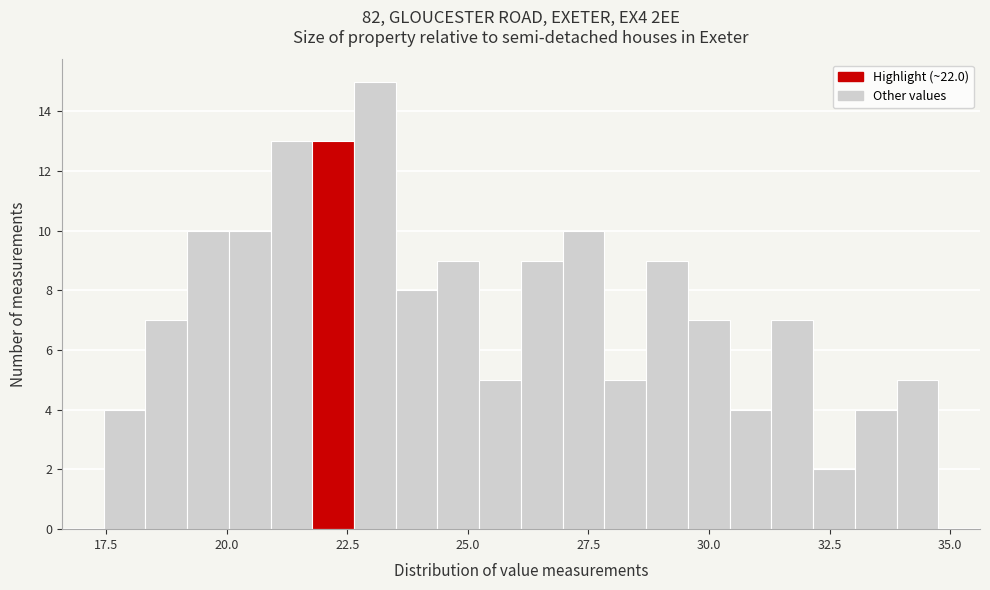

Around what value on the x-axis is the tallest bar? Give the approximate position of its centre, as read against the axis.

23.0